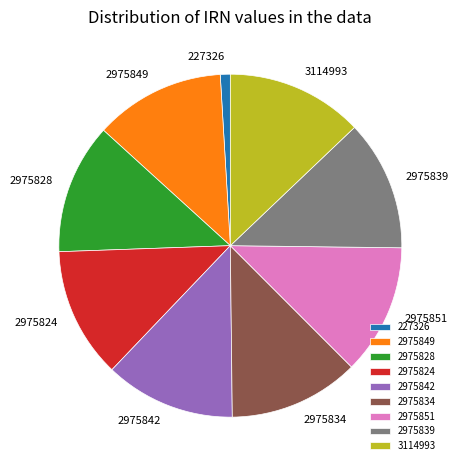

Between 3114993 and 2975828, which is larger?

3114993